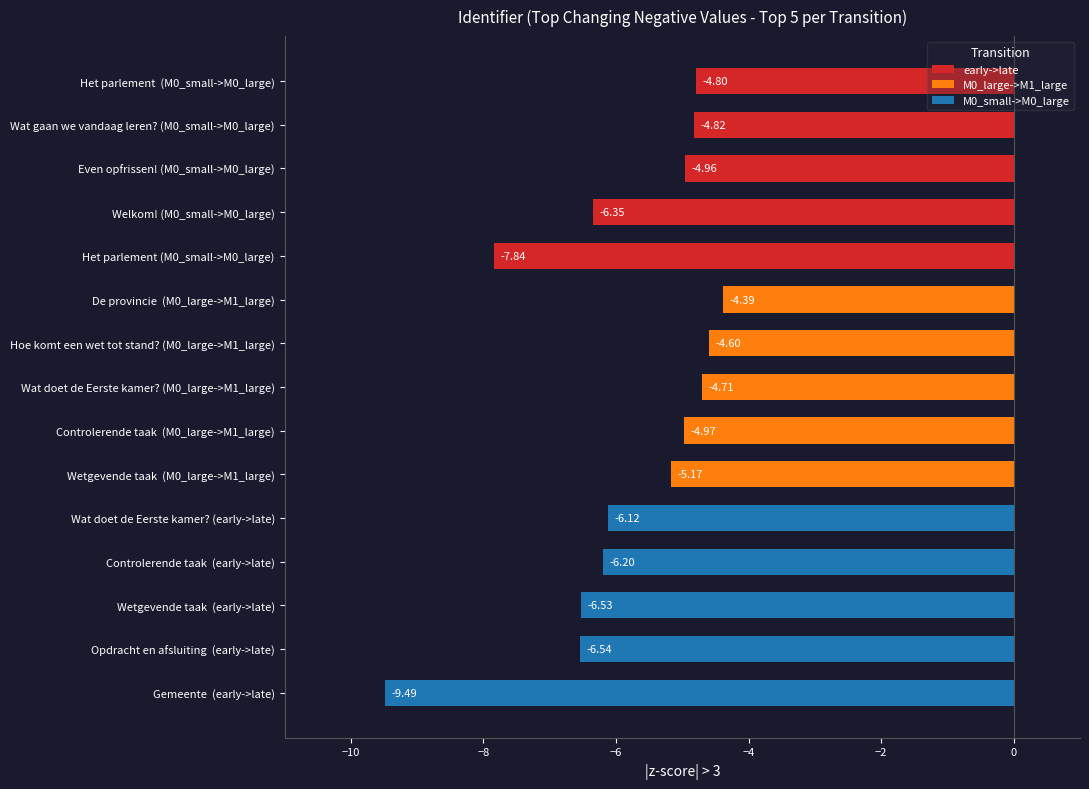

Which series has the widest spread of values?

M0_small->M0_large